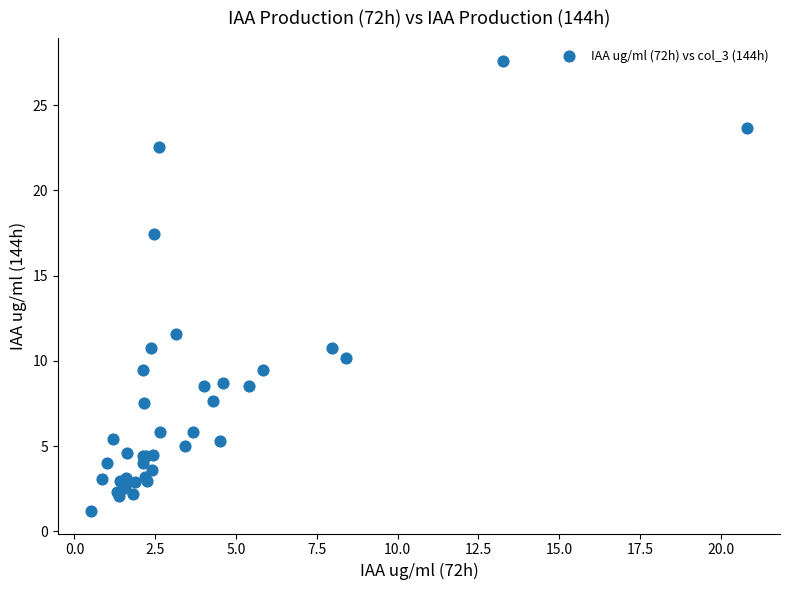

What Y value in the scatter plot is closest to 14?

11.6